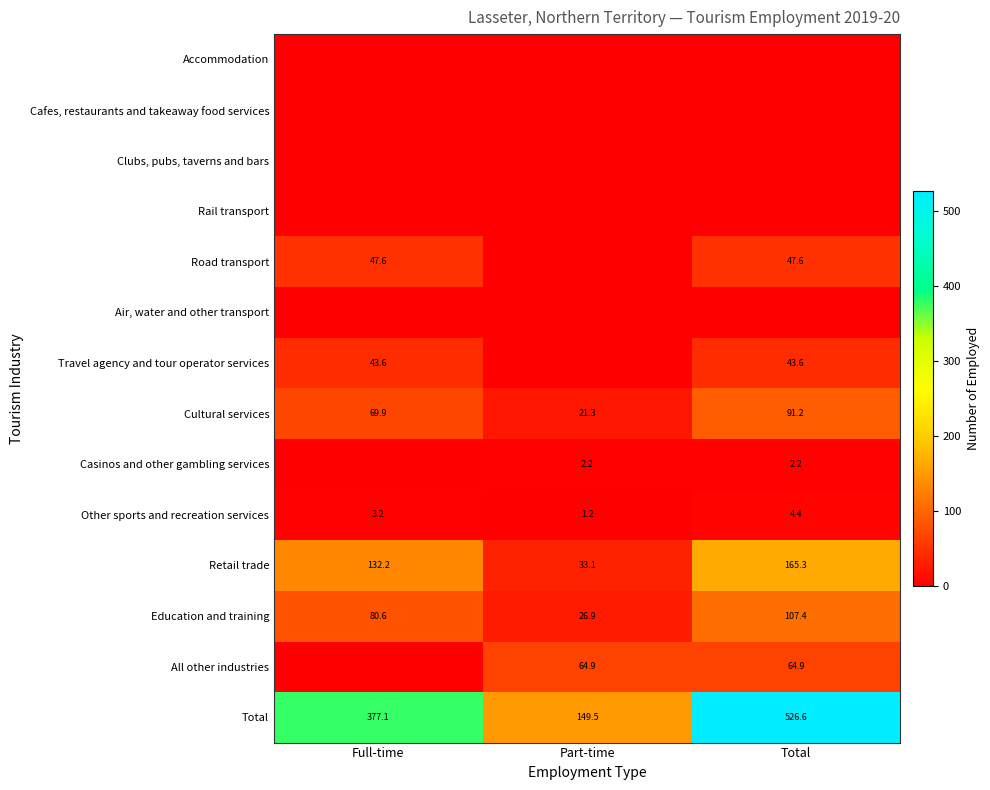

What is the lowest value of the Other sports and recreation services series?

1.2